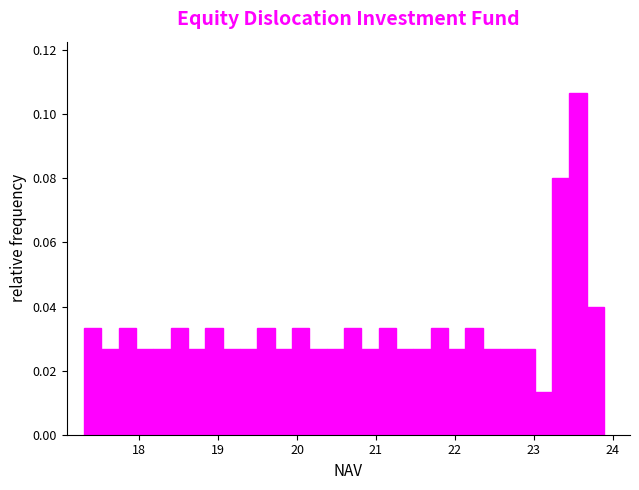

Read against the x-axis, roughly where is the centre of the tallest bar?

23.6